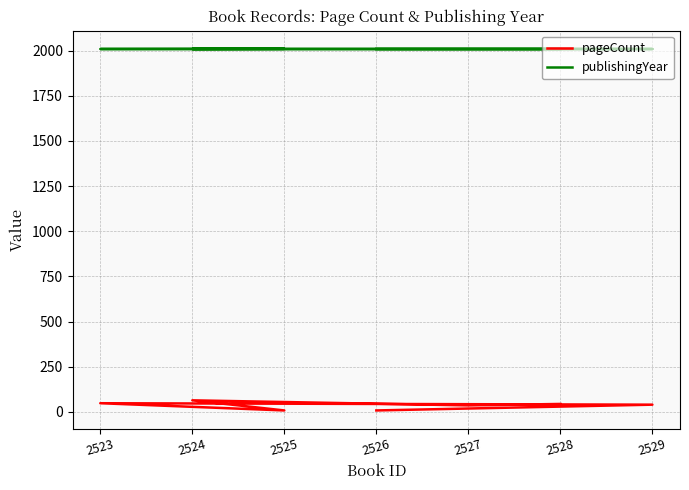

True or false: publishingYear and pageCount cross at least once.

False